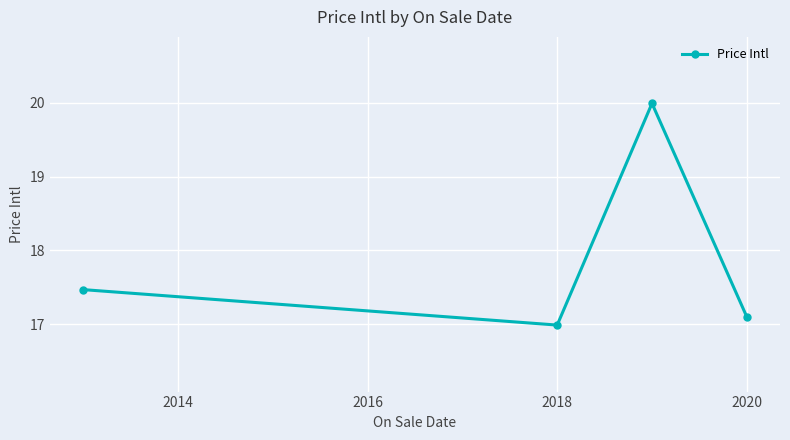

How many points are higher than both their immediate neighbors (excluding endpoints)?

1